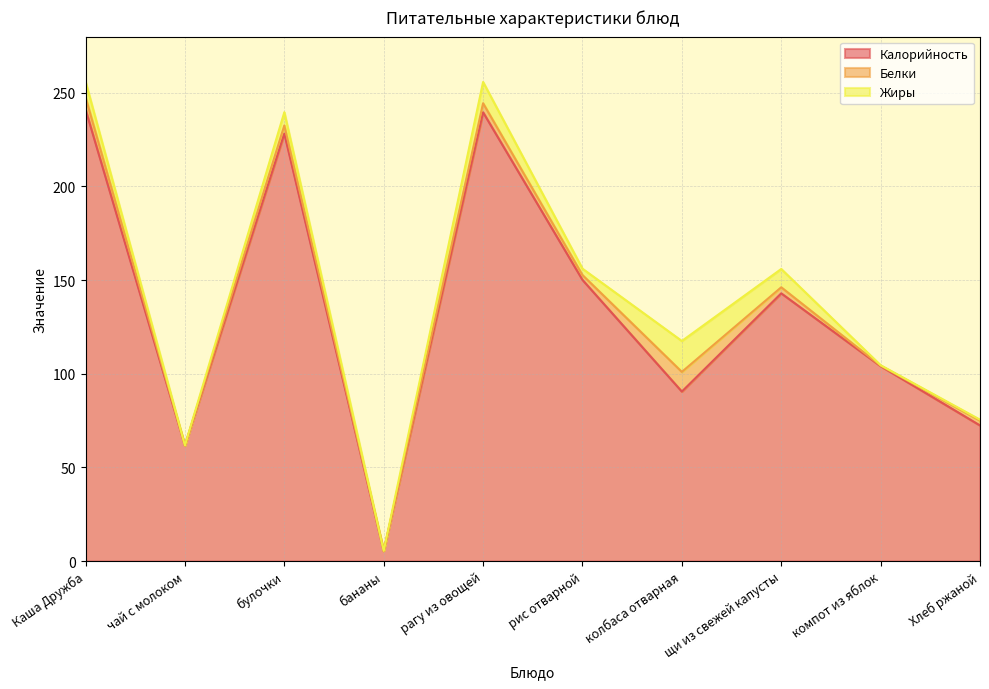

True or false: Белки has more than 1 interior local peaks.

True